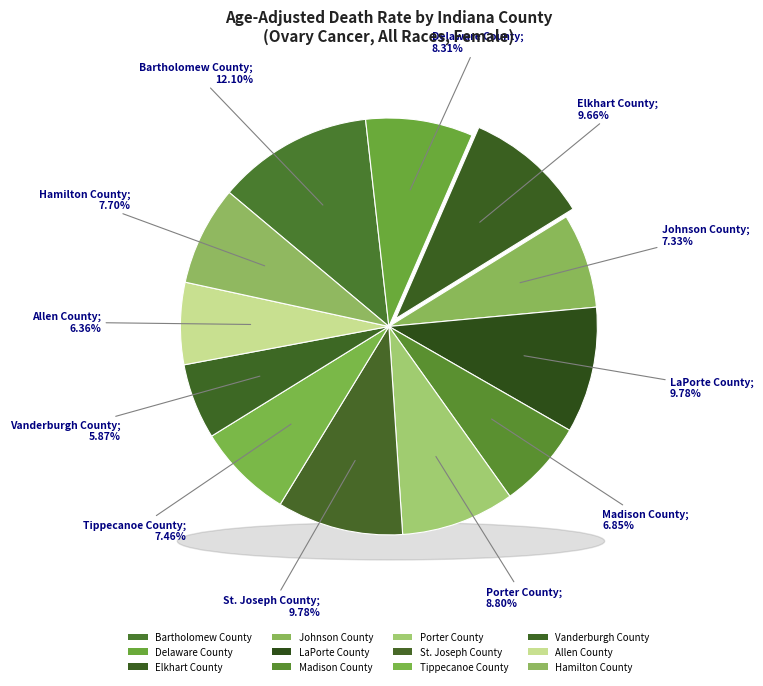

Do Delaware County and St. Joseph County together represent more than half of the pie?

No